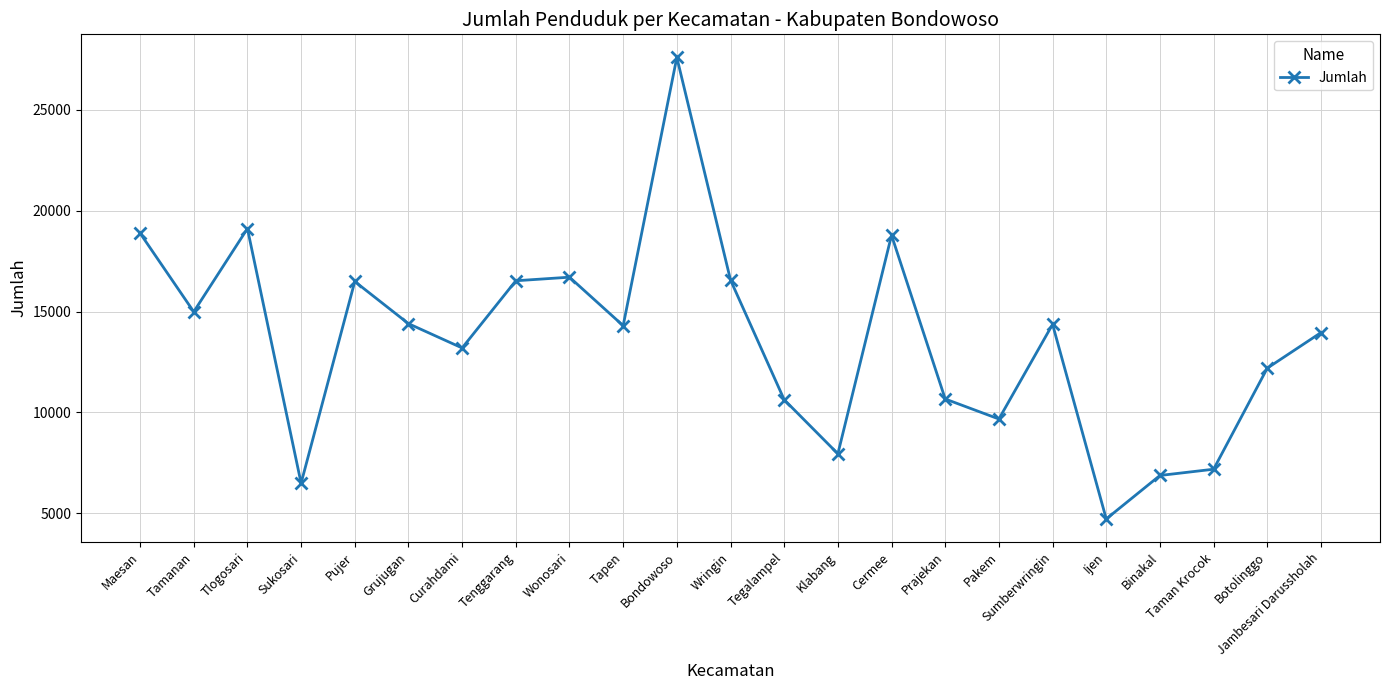

Which has a higher value, Binakal or Sumberwringin?

Sumberwringin